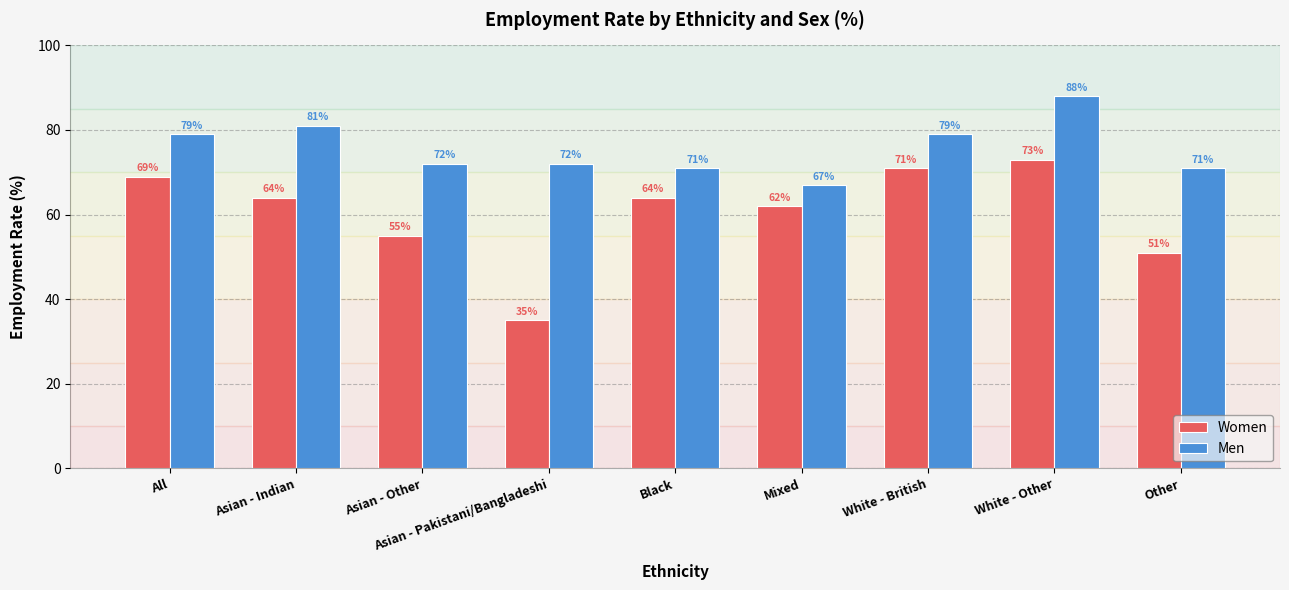

What is the sum of the Women values at Asian - Indian and White - British?

135